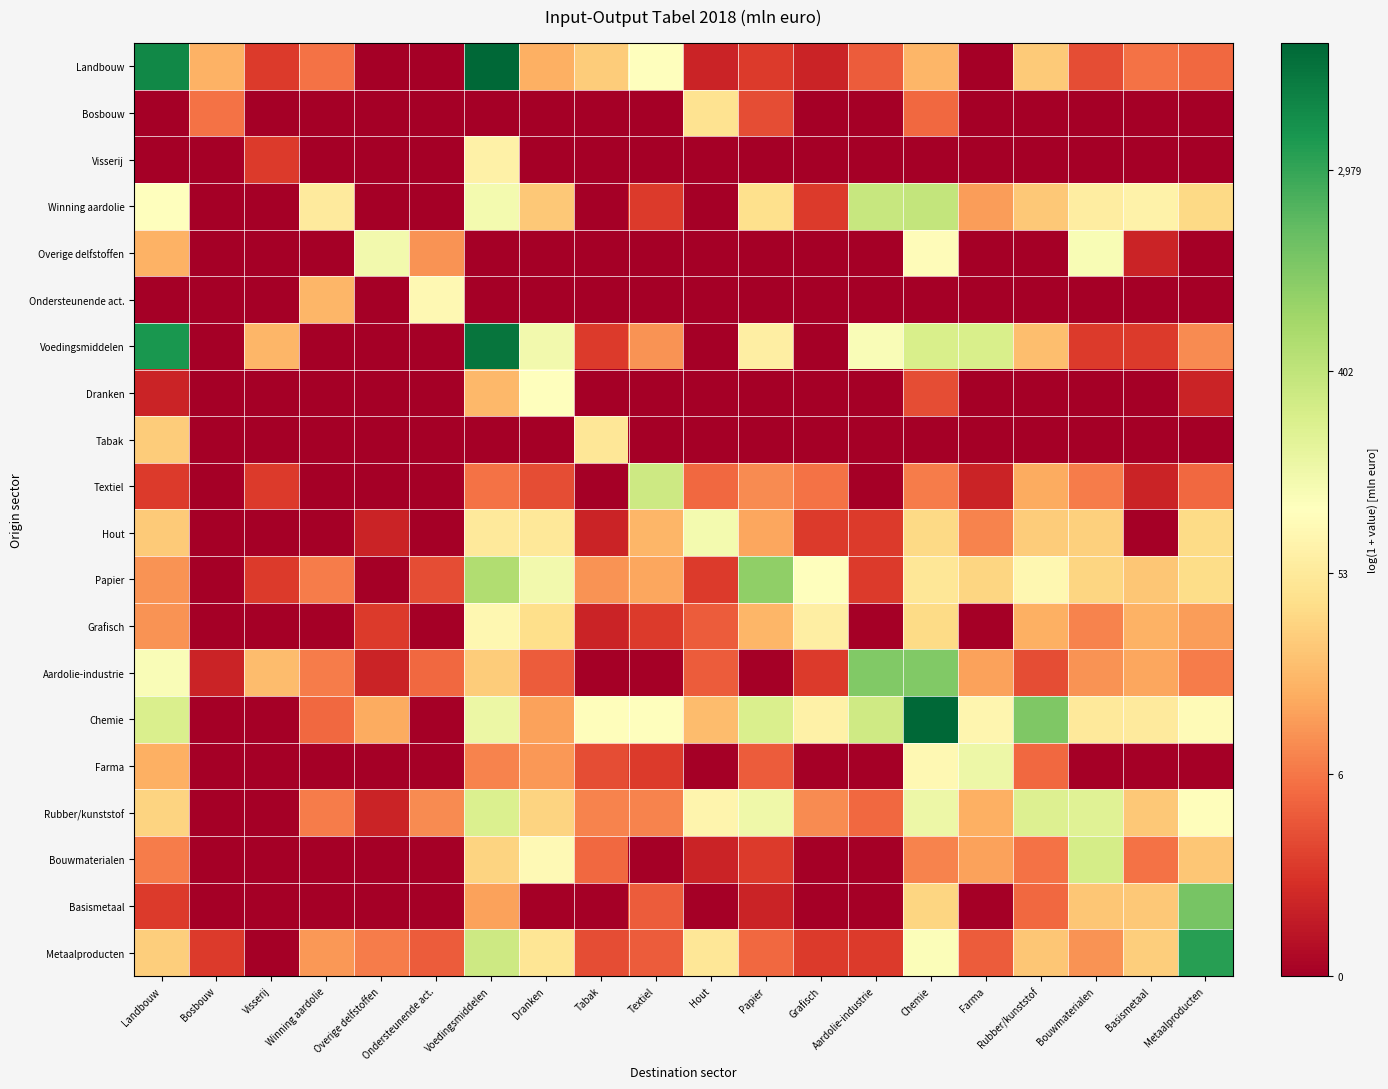

Reading left to right, extract all data points from this chart.

Landbouw: Landbouw=8.6	Bosbouw=2.9	Visserij=1.1	Winning aardolie=1.9	Overige delfstoffen=0.0	Ondersteunende act.=0.0	Voedingsmiddelen=9.2	Dranken=2.8	Tabak=3.3	Textiel=4.7	Hout=0.7	Papier=1.1	Grafisch=0.7	Aardolie-industrie=1.6	Chemie=2.9	Farma=0.0	Rubber/kunststof=3.3	Bouwmaterialen=1.4	Basismetaal=1.9	Metaalproducten=1.8
Bosbouw: Landbouw=0.0	Bosbouw=1.9	Visserij=0.0	Winning aardolie=0.0	Overige delfstoffen=0.0	Ondersteunende act.=0.0	Voedingsmiddelen=0.0	Dranken=0.0	Tabak=0.0	Textiel=0.0	Hout=3.8	Papier=1.4	Grafisch=0.0	Aardolie-industrie=0.0	Chemie=1.8	Farma=0.0	Rubber/kunststof=0.0	Bouwmaterialen=0.0	Basismetaal=0.0	Metaalproducten=0.0
Visserij: Landbouw=0.0	Bosbouw=0.0	Visserij=1.1	Winning aardolie=0.0	Overige delfstoffen=0.0	Ondersteunende act.=0.0	Voedingsmiddelen=4.2	Dranken=0.0	Tabak=0.0	Textiel=0.0	Hout=0.0	Papier=0.0	Grafisch=0.0	Aardolie-industrie=0.0	Chemie=0.0	Farma=0.0	Rubber/kunststof=0.0	Bouwmaterialen=0.0	Basismetaal=0.0	Metaalproducten=0.0
Winning aardolie: Landbouw=4.6	Bosbouw=0.0	Visserij=0.0	Winning aardolie=4.0	Overige delfstoffen=0.0	Ondersteunende act.=0.0	Voedingsmiddelen=4.9	Dranken=3.3	Tabak=0.0	Textiel=1.1	Hout=0.0	Papier=3.7	Grafisch=1.1	Aardolie-industrie=5.9	Chemie=6.0	Farma=2.6	Rubber/kunststof=3.3	Bouwmaterialen=4.1	Basismetaal=4.2	Metaalproducten=3.6
Overige delfstoffen: Landbouw=2.9	Bosbouw=0.0	Visserij=0.0	Winning aardolie=0.0	Overige delfstoffen=4.9	Ondersteunende act.=2.4	Voedingsmiddelen=0.0	Dranken=0.0	Tabak=0.0	Textiel=0.0	Hout=0.0	Papier=0.0	Grafisch=0.0	Aardolie-industrie=0.0	Chemie=4.5	Farma=0.0	Rubber/kunststof=0.0	Bouwmaterialen=4.8	Basismetaal=0.7	Metaalproducten=0.0
Ondersteunende act.: Landbouw=0.0	Bosbouw=0.0	Visserij=0.0	Winning aardolie=2.9	Overige delfstoffen=0.0	Ondersteunende act.=4.4	Voedingsmiddelen=0.0	Dranken=0.0	Tabak=0.0	Textiel=0.0	Hout=0.0	Papier=0.0	Grafisch=0.0	Aardolie-industrie=0.0	Chemie=0.0	Farma=0.0	Rubber/kunststof=0.0	Bouwmaterialen=0.0	Basismetaal=0.0	Metaalproducten=0.0
Voedingsmiddelen: Landbouw=8.4	Bosbouw=0.0	Visserij=2.9	Winning aardolie=0.0	Overige delfstoffen=0.0	Ondersteunende act.=0.0	Voedingsmiddelen=9.0	Dranken=4.9	Tabak=1.1	Textiel=2.4	Hout=0.0	Papier=4.1	Grafisch=0.0	Aardolie-industrie=4.8	Chemie=5.5	Farma=5.6	Rubber/kunststof=3.1	Bouwmaterialen=1.1	Basismetaal=1.1	Metaalproducten=2.3
Dranken: Landbouw=0.7	Bosbouw=0.0	Visserij=0.0	Winning aardolie=0.0	Overige delfstoffen=0.0	Ondersteunende act.=0.0	Voedingsmiddelen=3.0	Dranken=4.6	Tabak=0.0	Textiel=0.0	Hout=0.0	Papier=0.0	Grafisch=0.0	Aardolie-industrie=0.0	Chemie=1.4	Farma=0.0	Rubber/kunststof=0.0	Bouwmaterialen=0.0	Basismetaal=0.0	Metaalproducten=0.7
Tabak: Landbouw=3.3	Bosbouw=0.0	Visserij=0.0	Winning aardolie=0.0	Overige delfstoffen=0.0	Ondersteunende act.=0.0	Voedingsmiddelen=0.0	Dranken=0.0	Tabak=3.9	Textiel=0.0	Hout=0.0	Papier=0.0	Grafisch=0.0	Aardolie-industrie=0.0	Chemie=0.0	Farma=0.0	Rubber/kunststof=0.0	Bouwmaterialen=0.0	Basismetaal=0.0	Metaalproducten=0.0
Textiel: Landbouw=1.1	Bosbouw=0.0	Visserij=1.1	Winning aardolie=0.0	Overige delfstoffen=0.0	Ondersteunende act.=0.0	Voedingsmiddelen=1.9	Dranken=1.4	Tabak=0.0	Textiel=5.8	Hout=1.8	Papier=2.3	Grafisch=1.9	Aardolie-industrie=0.0	Chemie=2.1	Farma=0.7	Rubber/kunststof=2.8	Bouwmaterialen=2.1	Basismetaal=0.7	Metaalproducten=1.8
Hout: Landbouw=3.3	Bosbouw=0.0	Visserij=0.0	Winning aardolie=0.0	Overige delfstoffen=0.7	Ondersteunende act.=0.0	Voedingsmiddelen=4.0	Dranken=4.0	Tabak=0.7	Textiel=2.9	Hout=4.9	Papier=2.7	Grafisch=1.1	Aardolie-industrie=1.1	Chemie=3.6	Farma=2.2	Rubber/kunststof=3.3	Bouwmaterialen=3.4	Basismetaal=0.0	Metaalproducten=3.6
Papier: Landbouw=2.4	Bosbouw=0.0	Visserij=1.1	Winning aardolie=2.1	Overige delfstoffen=0.0	Ondersteunende act.=1.4	Voedingsmiddelen=6.3	Dranken=4.9	Tabak=2.4	Textiel=2.7	Hout=1.1	Papier=6.8	Grafisch=4.6	Aardolie-industrie=1.1	Chemie=3.9	Farma=3.5	Rubber/kunststof=4.4	Bouwmaterialen=3.5	Basismetaal=3.2	Metaalproducten=3.7
Grafisch: Landbouw=2.4	Bosbouw=0.0	Visserij=0.0	Winning aardolie=0.0	Overige delfstoffen=1.1	Ondersteunende act.=0.0	Voedingsmiddelen=4.4	Dranken=3.7	Tabak=0.7	Textiel=1.1	Hout=1.6	Papier=2.9	Grafisch=4.2	Aardolie-industrie=0.0	Chemie=3.6	Farma=0.0	Rubber/kunststof=2.8	Bouwmaterialen=2.2	Basismetaal=2.9	Metaalproducten=2.6
Aardolie-industrie: Landbouw=4.7	Bosbouw=0.7	Visserij=3.0	Winning aardolie=2.1	Overige delfstoffen=0.7	Ondersteunende act.=1.8	Voedingsmiddelen=3.3	Dranken=1.6	Tabak=0.0	Textiel=0.0	Hout=1.6	Papier=0.0	Grafisch=1.1	Aardolie-industrie=7.0	Chemie=7.0	Farma=2.6	Rubber/kunststof=1.4	Bouwmaterialen=2.4	Basismetaal=2.7	Metaalproducten=2.1
Chemie: Landbouw=5.5	Bosbouw=0.0	Visserij=0.0	Winning aardolie=1.8	Overige delfstoffen=2.8	Ondersteunende act.=0.0	Voedingsmiddelen=5.1	Dranken=2.6	Tabak=4.6	Textiel=4.6	Hout=3.0	Papier=5.5	Grafisch=4.2	Aardolie-industrie=5.7	Chemie=9.3	Farma=4.4	Rubber/kunststof=7.0	Bouwmaterialen=4.0	Basismetaal=4.0	Metaalproducten=4.5
Farma: Landbouw=2.8	Bosbouw=0.0	Visserij=0.0	Winning aardolie=0.0	Overige delfstoffen=0.0	Ondersteunende act.=0.0	Voedingsmiddelen=2.2	Dranken=2.5	Tabak=1.4	Textiel=1.1	Hout=0.0	Papier=1.6	Grafisch=0.0	Aardolie-industrie=0.0	Chemie=4.4	Farma=5.0	Rubber/kunststof=1.8	Bouwmaterialen=0.0	Basismetaal=0.0	Metaalproducten=0.0
Rubber/kunststof: Landbouw=3.5	Bosbouw=0.0	Visserij=0.0	Winning aardolie=2.1	Overige delfstoffen=0.7	Ondersteunende act.=2.3	Voedingsmiddelen=5.5	Dranken=3.5	Tabak=2.2	Textiel=2.2	Hout=4.3	Papier=5.0	Grafisch=2.3	Aardolie-industrie=1.8	Chemie=5.0	Farma=2.8	Rubber/kunststof=5.5	Bouwmaterialen=5.4	Basismetaal=3.3	Metaalproducten=4.6
Bouwmaterialen: Landbouw=2.1	Bosbouw=0.0	Visserij=0.0	Winning aardolie=0.0	Overige delfstoffen=0.0	Ondersteunende act.=0.0	Voedingsmiddelen=3.5	Dranken=4.5	Tabak=1.8	Textiel=0.0	Hout=0.7	Papier=1.1	Grafisch=0.0	Aardolie-industrie=0.0	Chemie=2.2	Farma=2.6	Rubber/kunststof=1.9	Bouwmaterialen=5.6	Basismetaal=1.9	Metaalproducten=3.2
Basismetaal: Landbouw=1.1	Bosbouw=0.0	Visserij=0.0	Winning aardolie=0.0	Overige delfstoffen=0.0	Ondersteunende act.=0.0	Voedingsmiddelen=2.6	Dranken=0.0	Tabak=0.0	Textiel=1.6	Hout=0.0	Papier=0.7	Grafisch=0.0	Aardolie-industrie=0.0	Chemie=3.5	Farma=0.0	Rubber/kunststof=1.8	Bouwmaterialen=3.2	Basismetaal=3.3	Metaalproducten=7.1
Metaalproducten: Landbouw=3.4	Bosbouw=1.1	Visserij=0.0	Winning aardolie=2.5	Overige delfstoffen=2.1	Ondersteunende act.=1.6	Voedingsmiddelen=5.8	Dranken=3.9	Tabak=1.4	Textiel=1.6	Hout=3.9	Papier=1.8	Grafisch=1.1	Aardolie-industrie=1.1	Chemie=4.7	Farma=1.6	Rubber/kunststof=3.2	Bouwmaterialen=2.4	Basismetaal=3.4	Metaalproducten=8.1